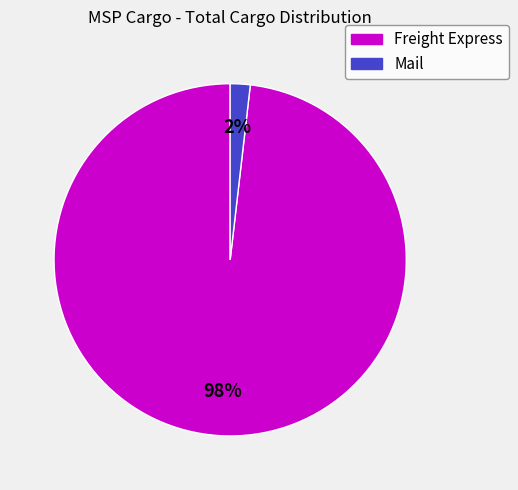

Which has a higher value, Freight Express or Mail?

Freight Express